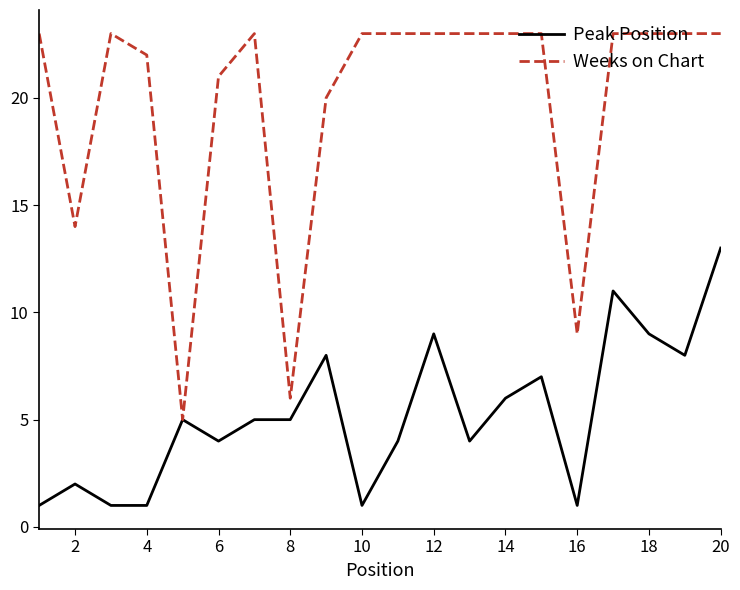

Which series has the largest total across all categories?

Weeks on Chart